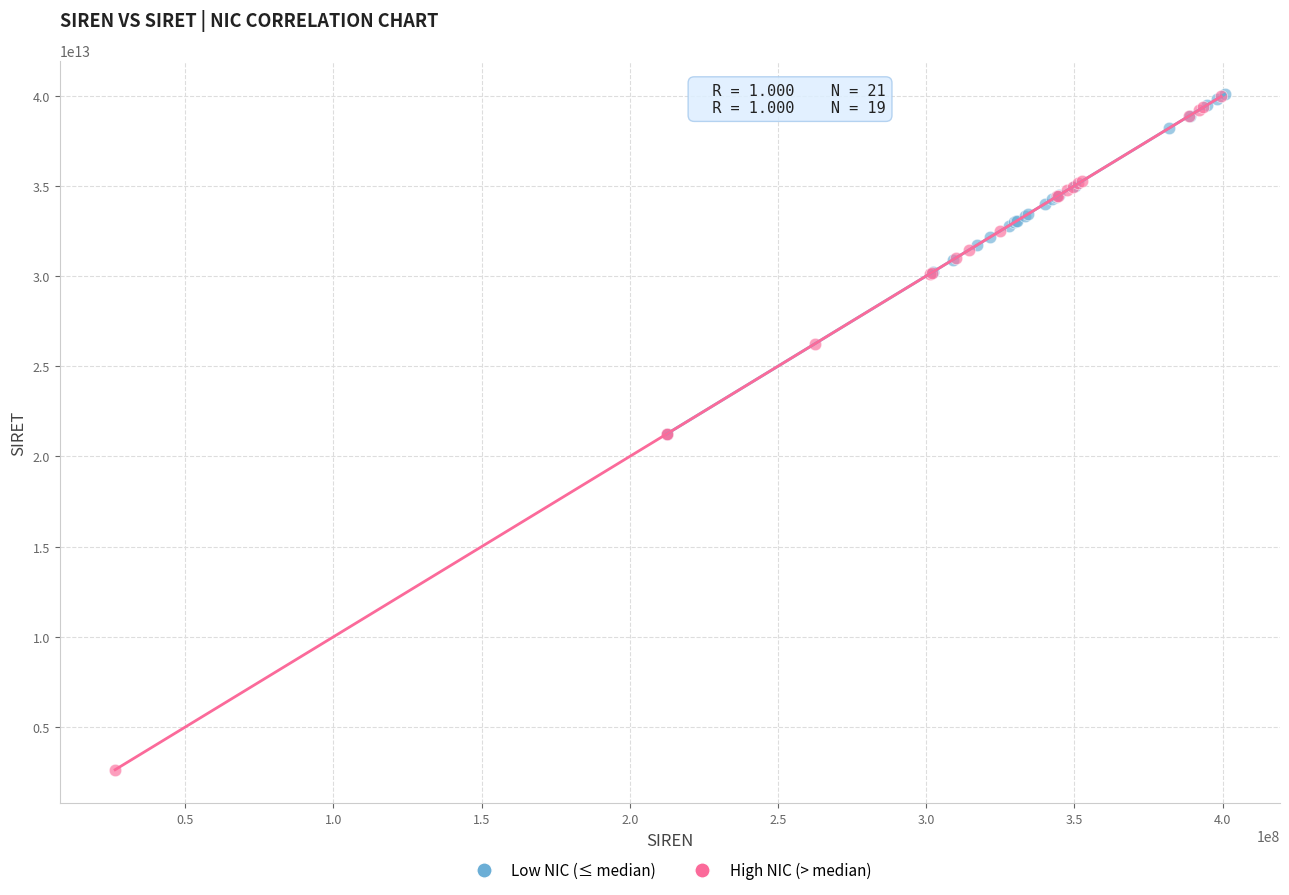

What are all the series names shown in the legend?

Low NIC (≤ median), High NIC (> median)